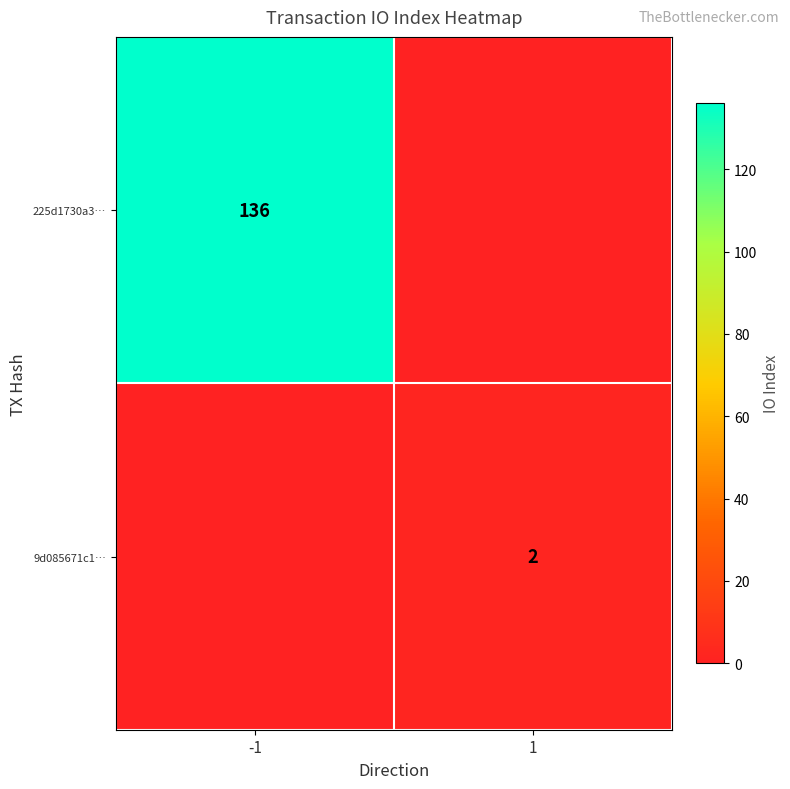

At which category is the sum across all series the highest?

-1